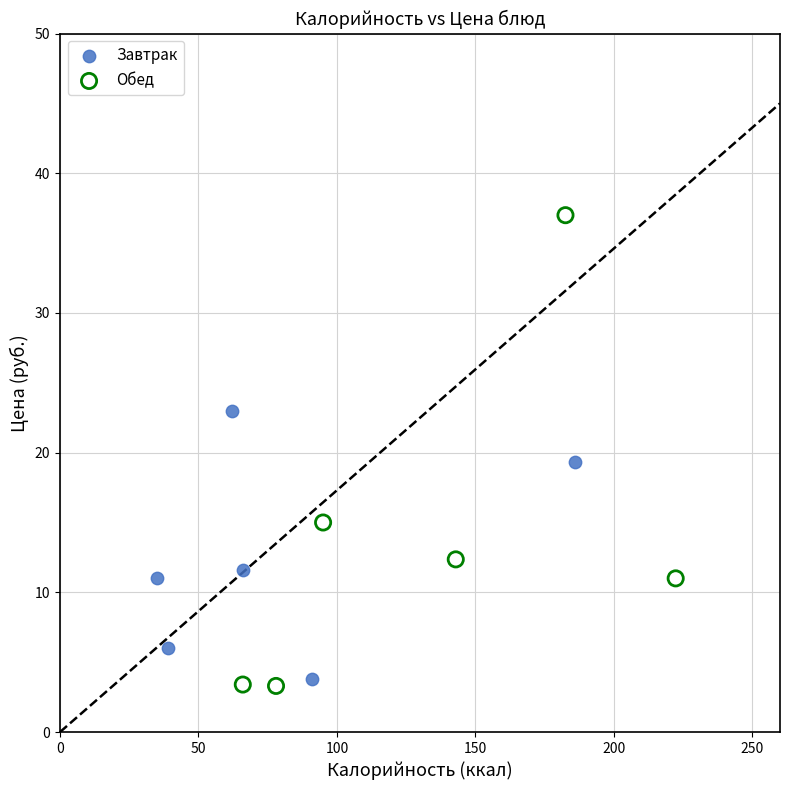

What are all the series names shown in the legend?

Завтрак, Обед